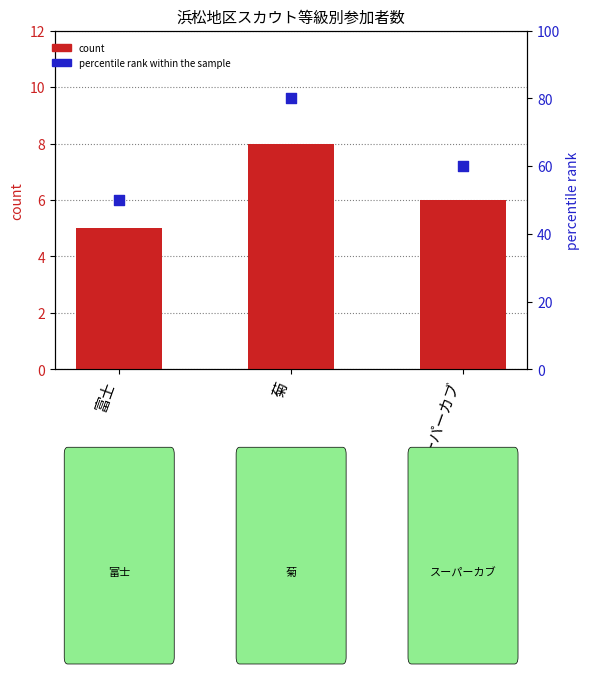

Which series reaches the minimum Y coordinate?

count